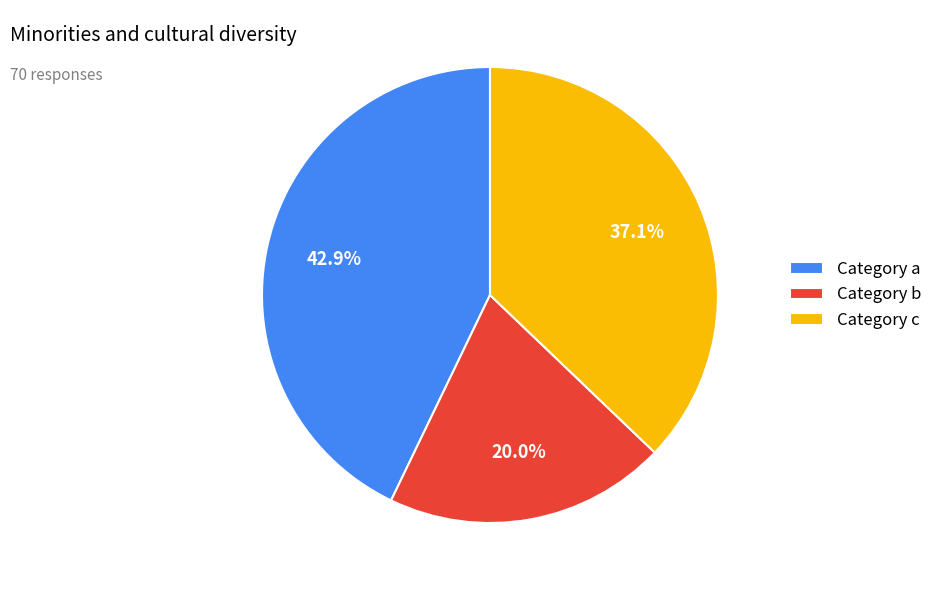

To the nearest percent, what is the difference between the largest and smallest slice percentages?

23%